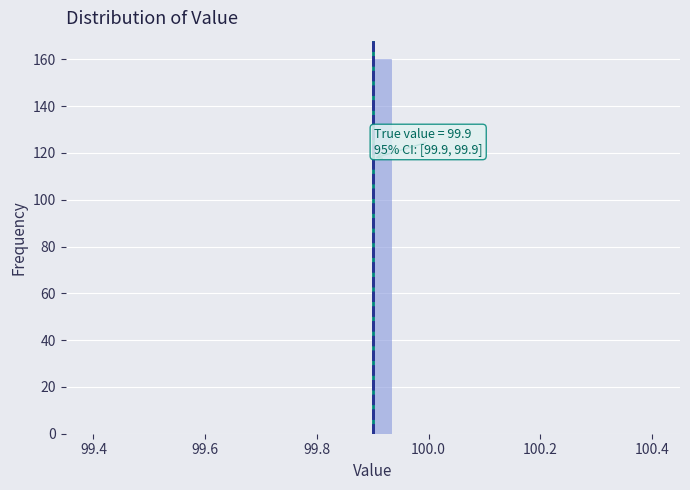

Read against the x-axis, roughly where is the centre of the tallest bar?

99.92